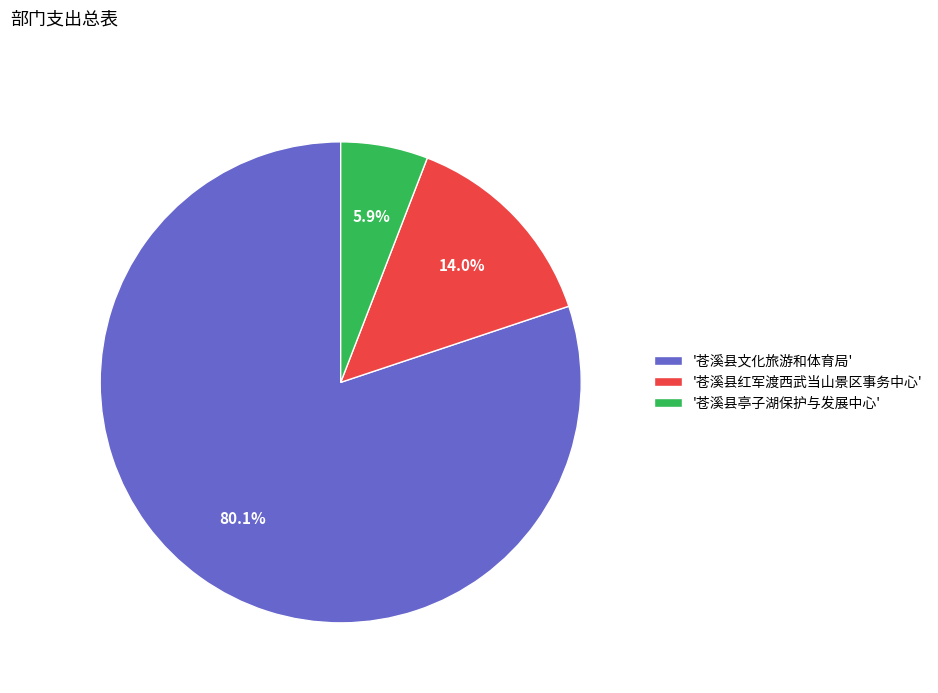

What is the ratio of the value at '苍溪县红军渡西武当山景区事务中心' to the value at '苍溪县亭子湖保护与发展中心'?

2.4